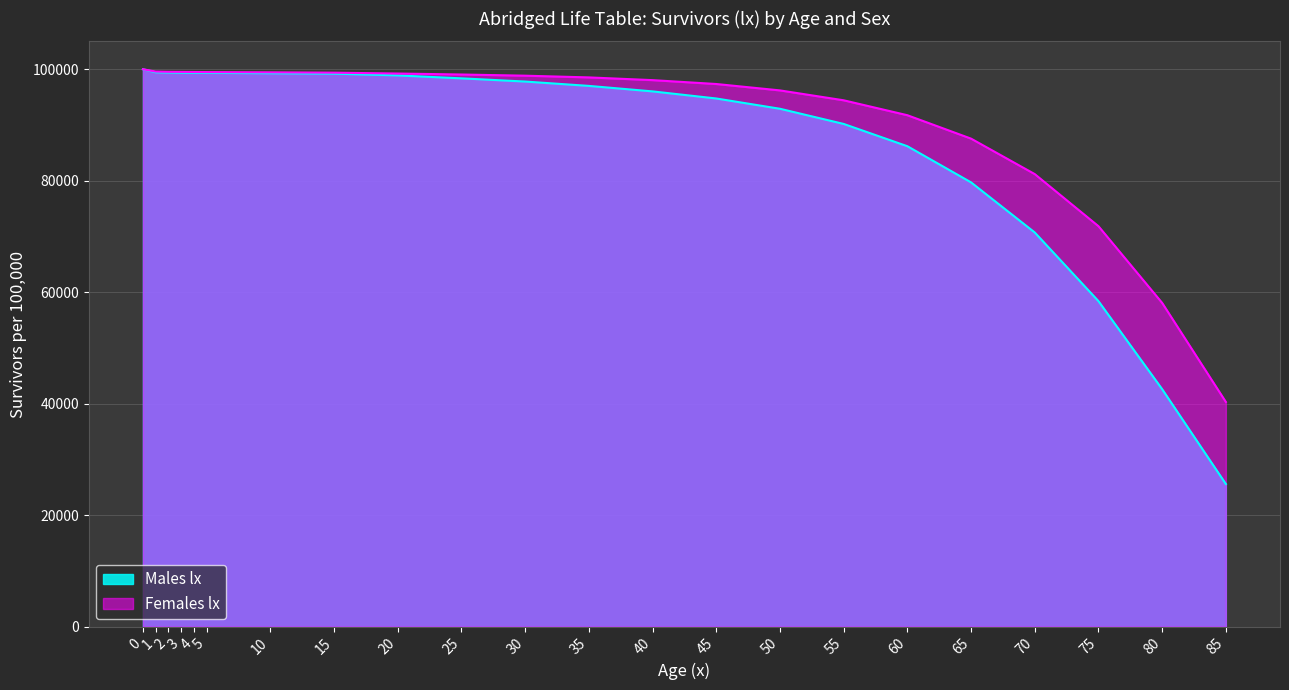

Rank the categories by Females lx value from lowest to highest.

85, 80, 75, 70, 65, 60, 55, 50, 45, 40, 35, 30, 25, 20, 15, 10, 5, 4, 3, 2, 1, 0